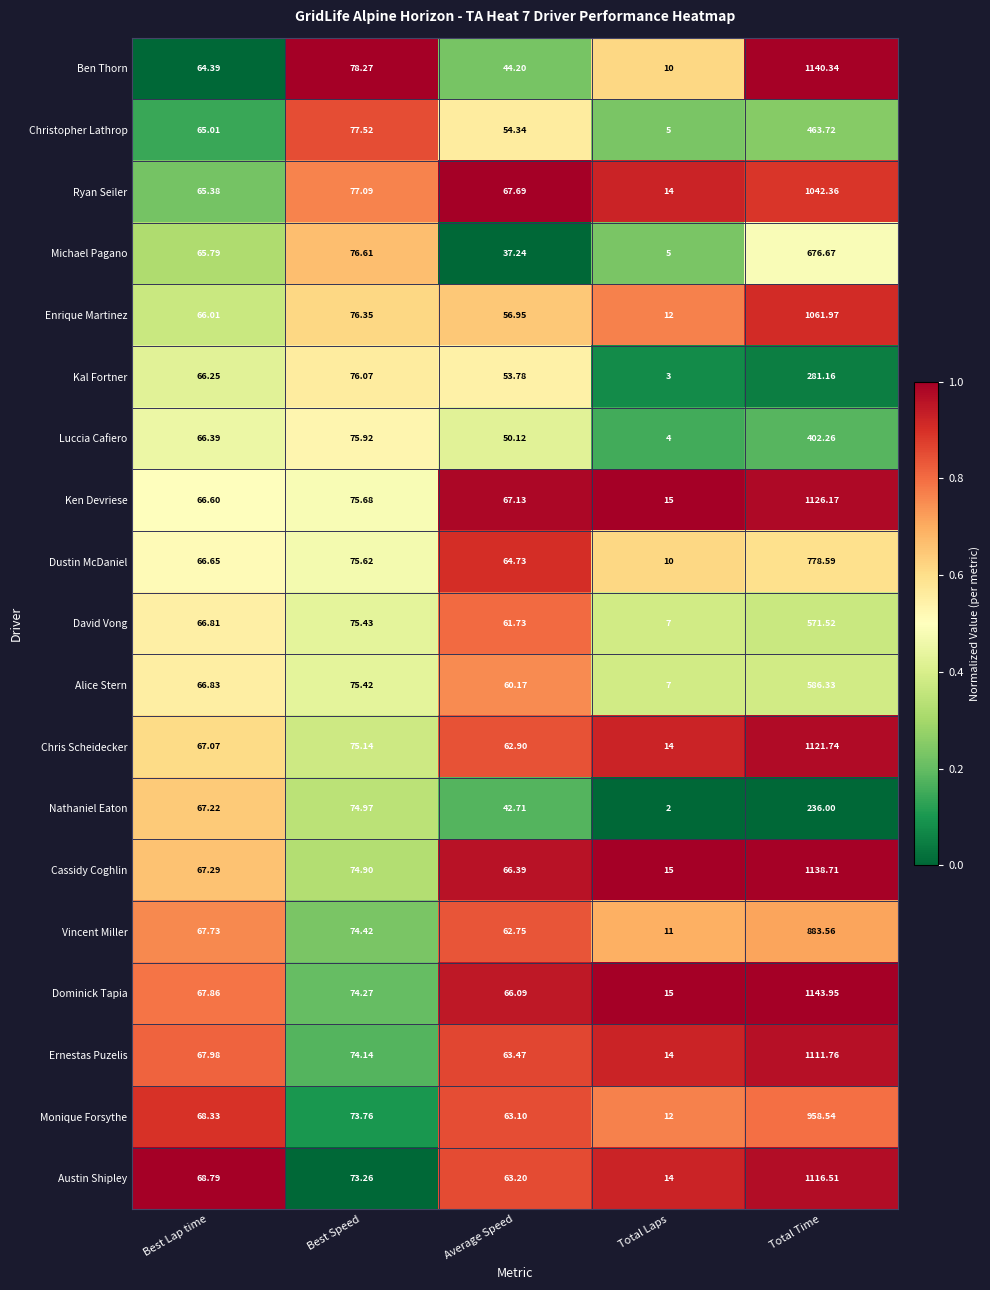

Count the number of categories in the chart.

5